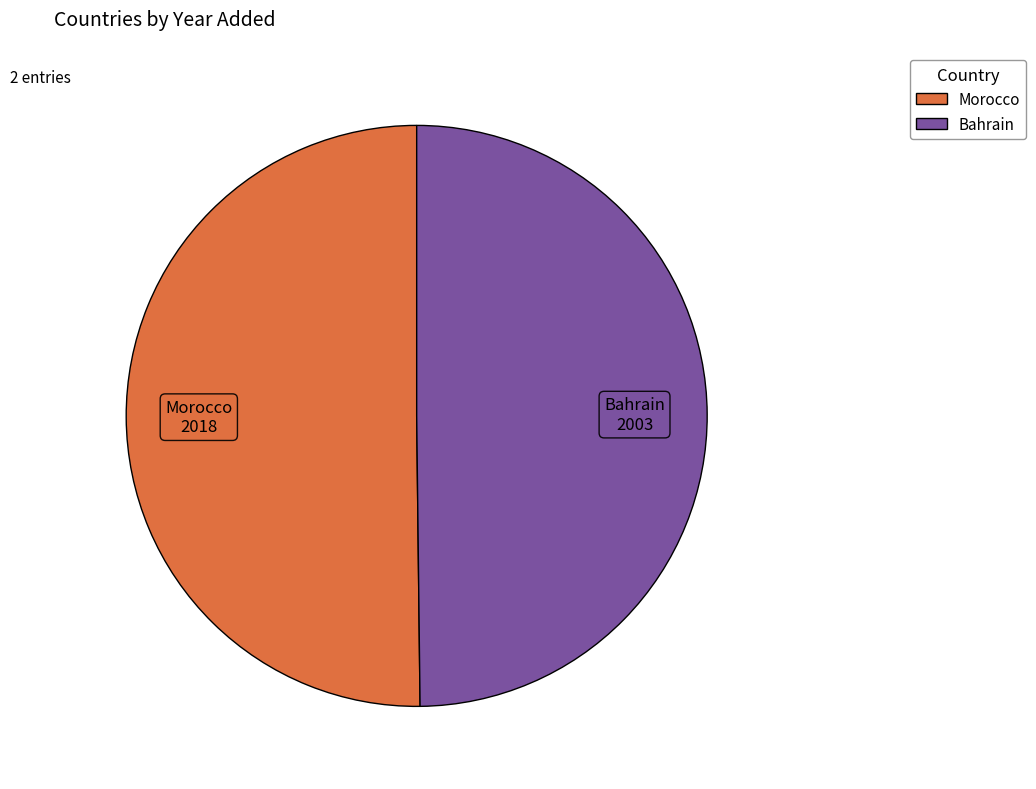

How many slices are in this pie chart?

2